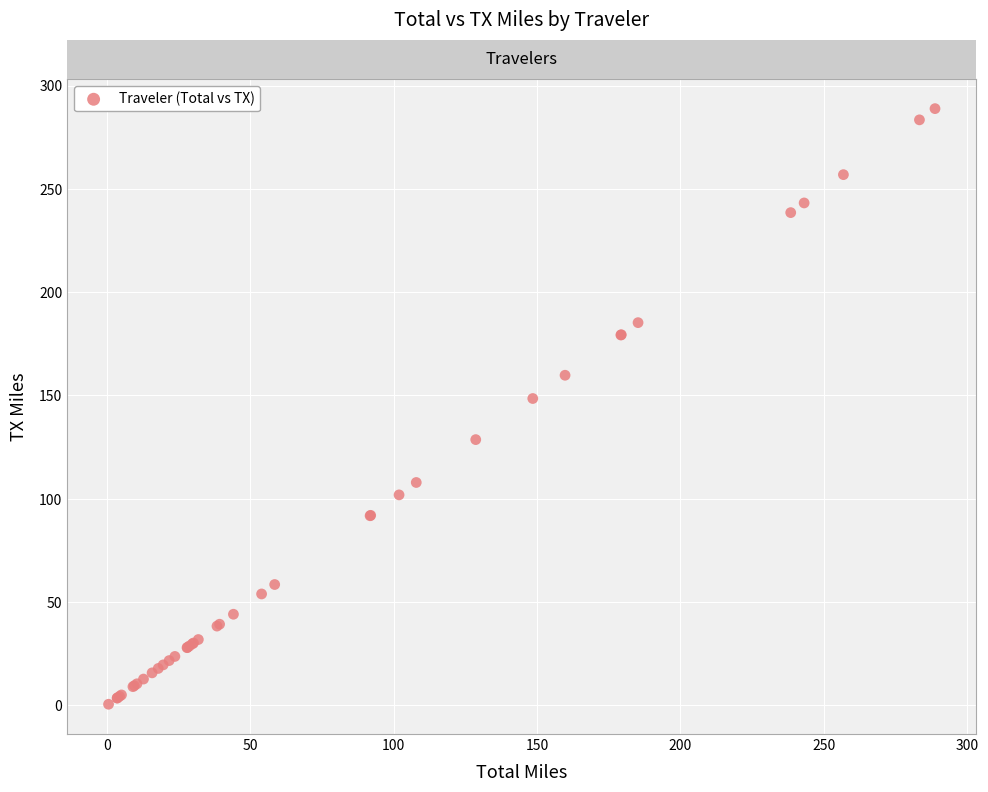

What Y value in the scatter plot is closest to 144?

148.5